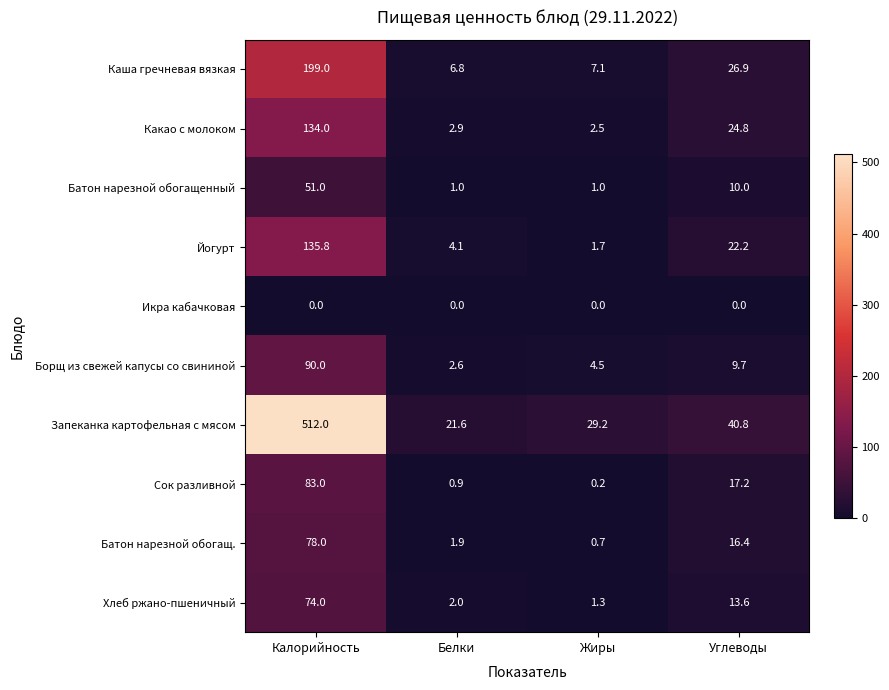

What is the spread (max minus min) of values at Белки?

21.6